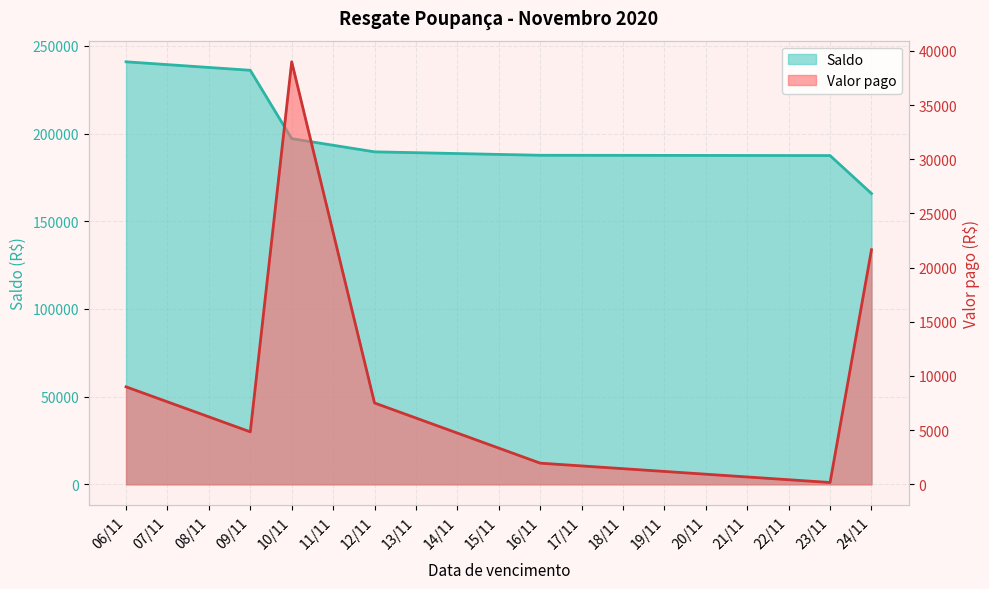

Reading left to right, list all the values displayed in this chart.

Valor pago: 9000.0	4843.6	39000.0	7509.8	1955.0	169.5	21653.0
Saldo: 240989.0	236145.4	197145.4	189635.6	187680.6	187511.1	165858.1